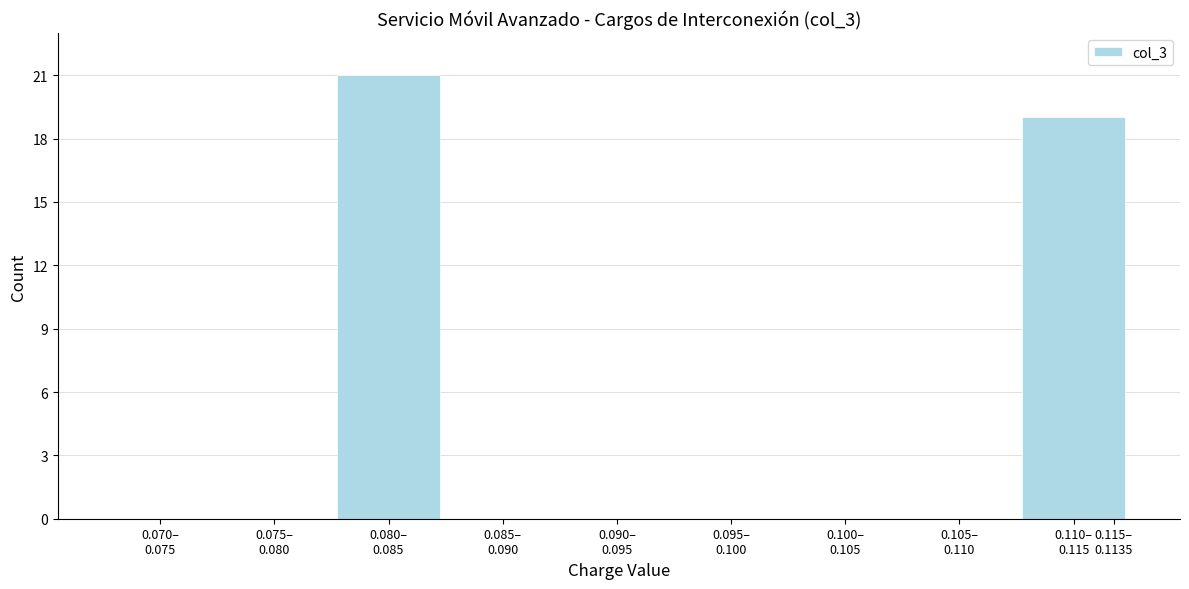

What is the maximum value shown in the chart?

21